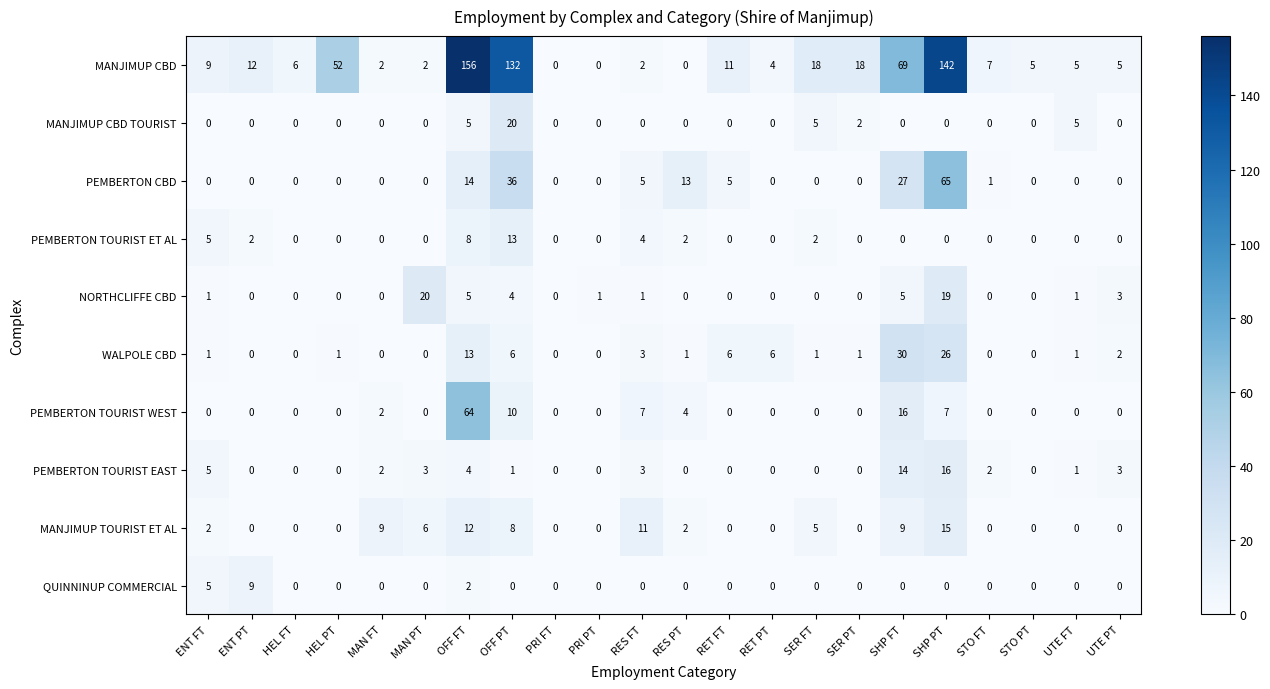

What is the difference between the second highest and minimum values in the MANJIMUP TOURIST ET AL series?

12